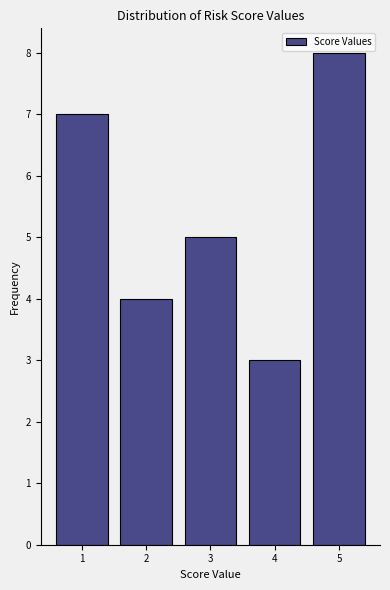

Reading left to right, transcribe this chart: for each bar, give the range it covers on the x-axis and its height. The values are not printed on the chart, so give them approximately, as read against the axis.

0.5 to 1.5: 7
1.5 to 2.5: 4
2.5 to 3.5: 5
3.5 to 4.5: 3
4.5 to 5.5: 8